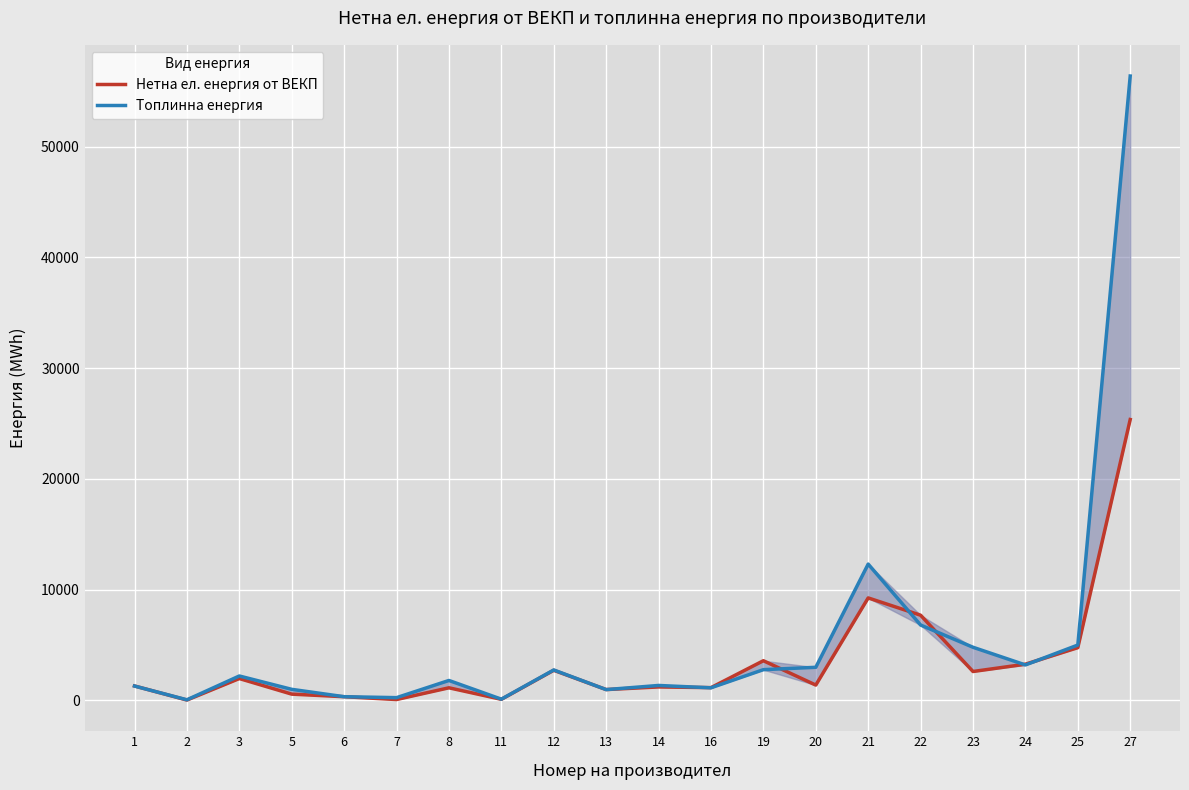

List the labels in order of Топлинна енергия value, smallest first.

2, 11, 7, 6, 13, 5, 16, 1, 14, 8, 3, 12, 19, 20, 24, 23, 25, 22, 21, 27